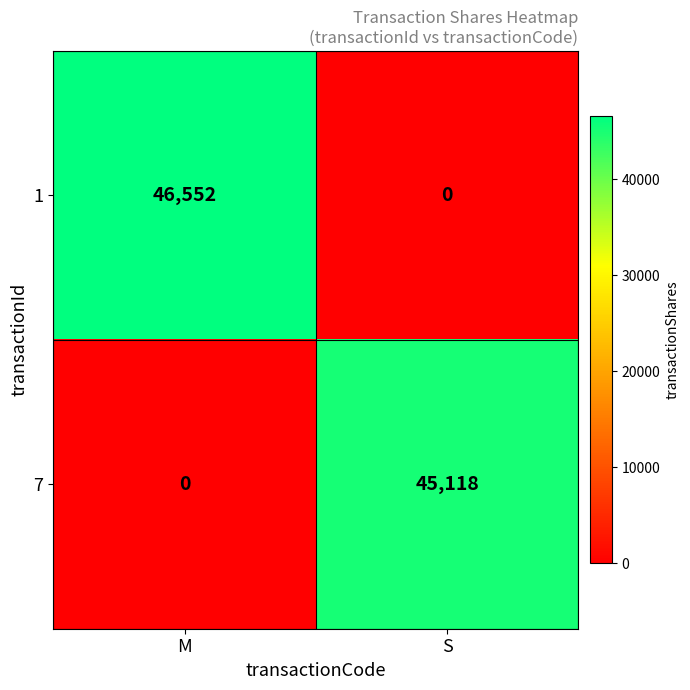

What is the sum of the 7 values at S and M?

45118